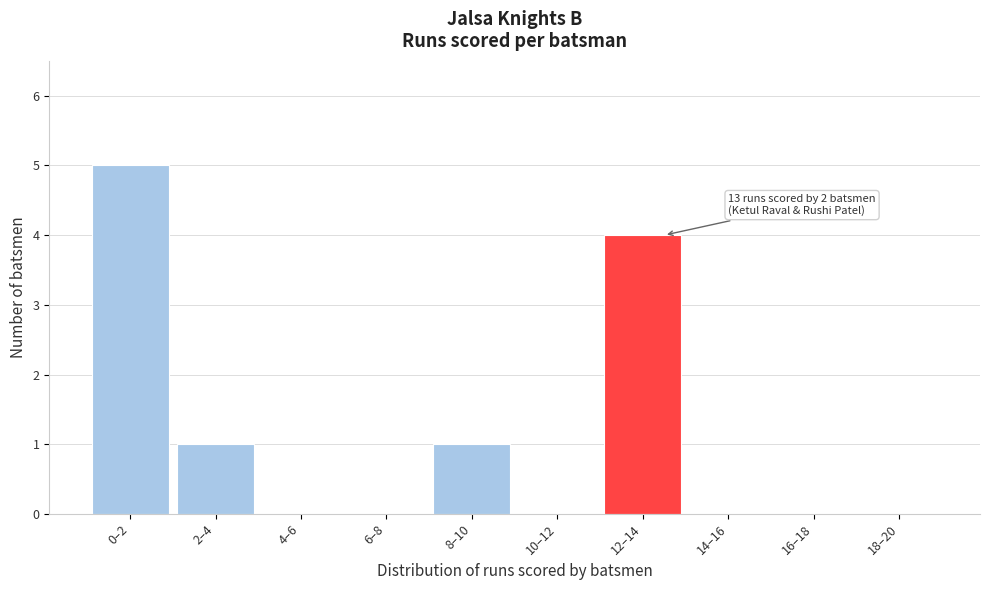

Reading left to right, extract all data points from this chart.

0–2=5	2–4=1	4–6=0	6–8=0	8–10=1	10–12=0	12–14=4	14–16=0	16–18=0	18–20=0